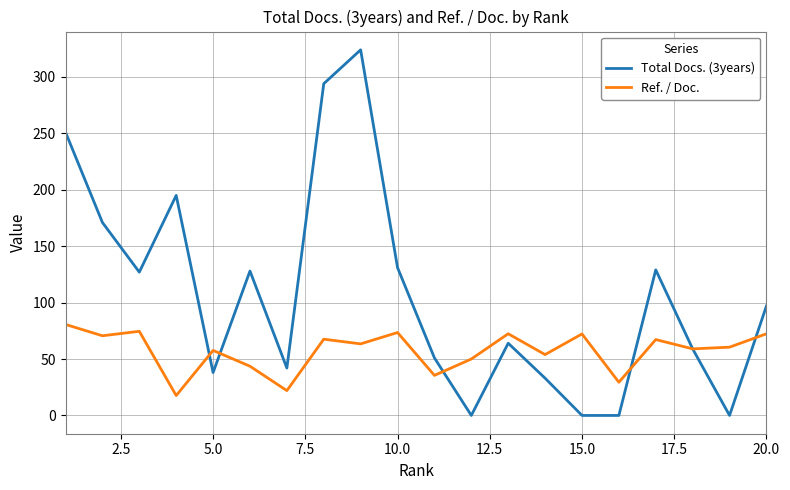

Rank the series by their average value, from lowest to highest.

Ref. / Doc., Total Docs. (3years)